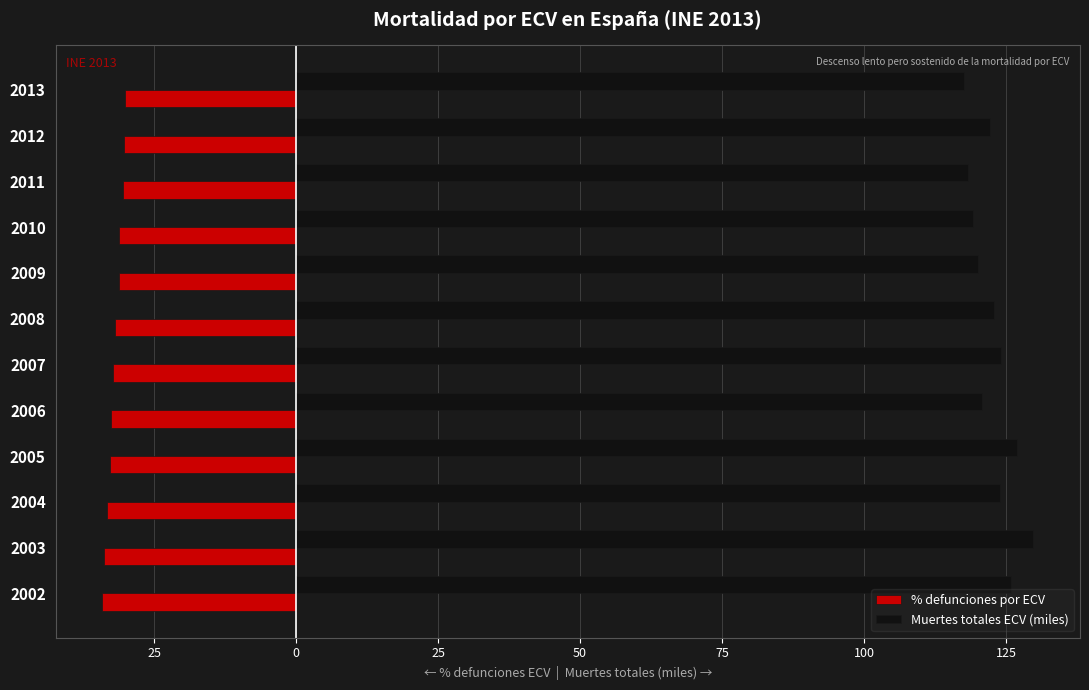

What are all the series names shown in the legend?

% defunciones por ECV, Muertes totales ECV (miles)